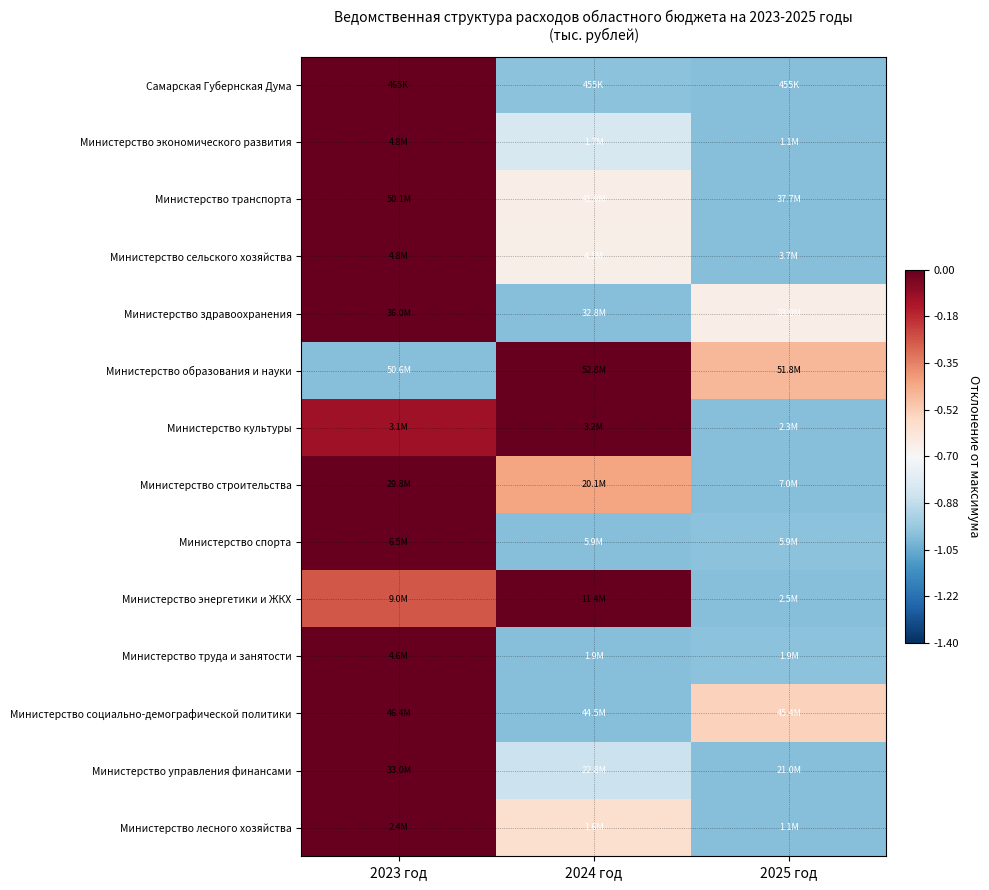

What is the difference between the highest and lowest values at 2024 год?

1.0